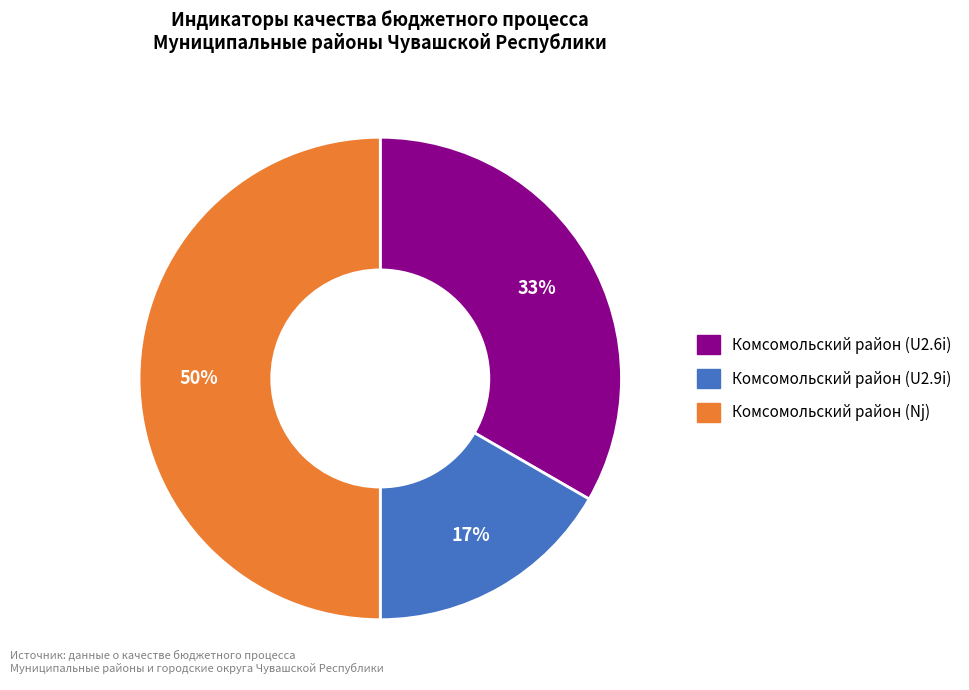

Rank the categories by value from lowest to highest.

Комсомольский район (U2.9i), Комсомольский район (U2.6i), Комсомольский район (Nj)